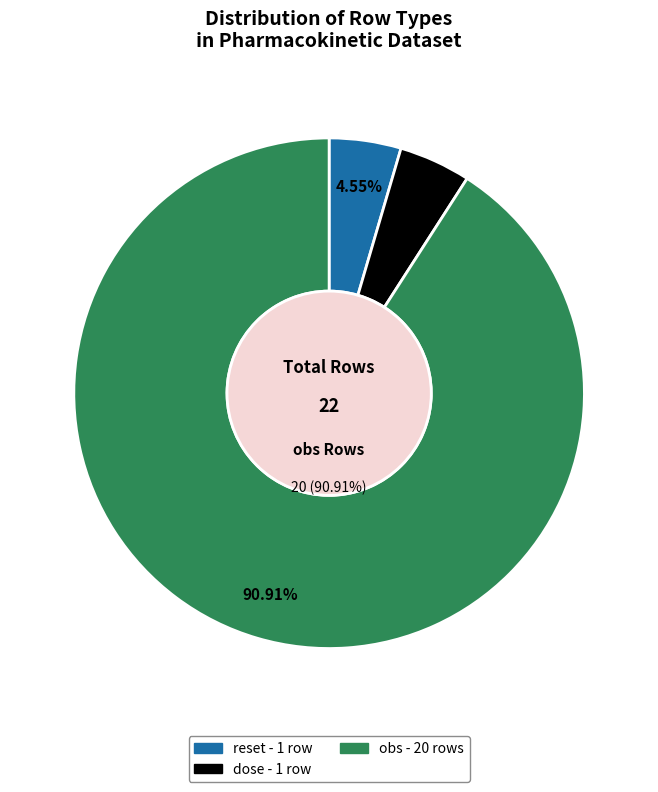

Rank the categories by value from highest to lowest.

obs, reset, dose